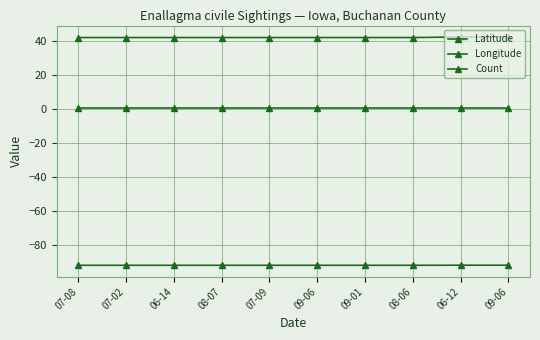

Is the value of Longitude at 06-14 greater than the value of Latitude at 07-02?

No